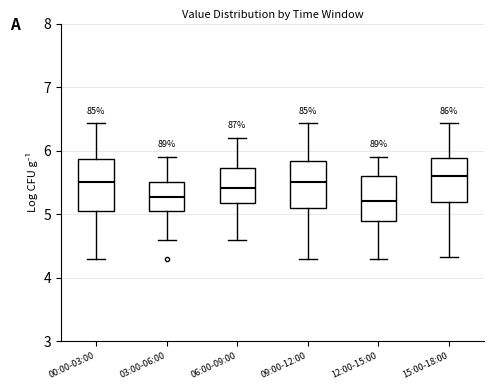

Reading left to right, transcribe this box plot: for each box, give where its median line is, the range the box spans, and where its two whiskers end, as read against the y-axis. The values are not printed on the chart, so give them approximately, as read against the axis.

00:00-03:00: median 5.5, box 5.1 to 5.9, whiskers 4.3 to 6.4
03:00-06:00: median 5.3, box 5.1 to 5.5, whiskers 4.6 to 5.9
06:00-09:00: median 5.4, box 5.2 to 5.7, whiskers 4.6 to 6.2
09:00-12:00: median 5.5, box 5.1 to 5.8, whiskers 4.3 to 6.4
12:00-15:00: median 5.2, box 4.9 to 5.6, whiskers 4.3 to 5.9
15:00-18:00: median 5.6, box 5.2 to 5.9, whiskers 4.3 to 6.4